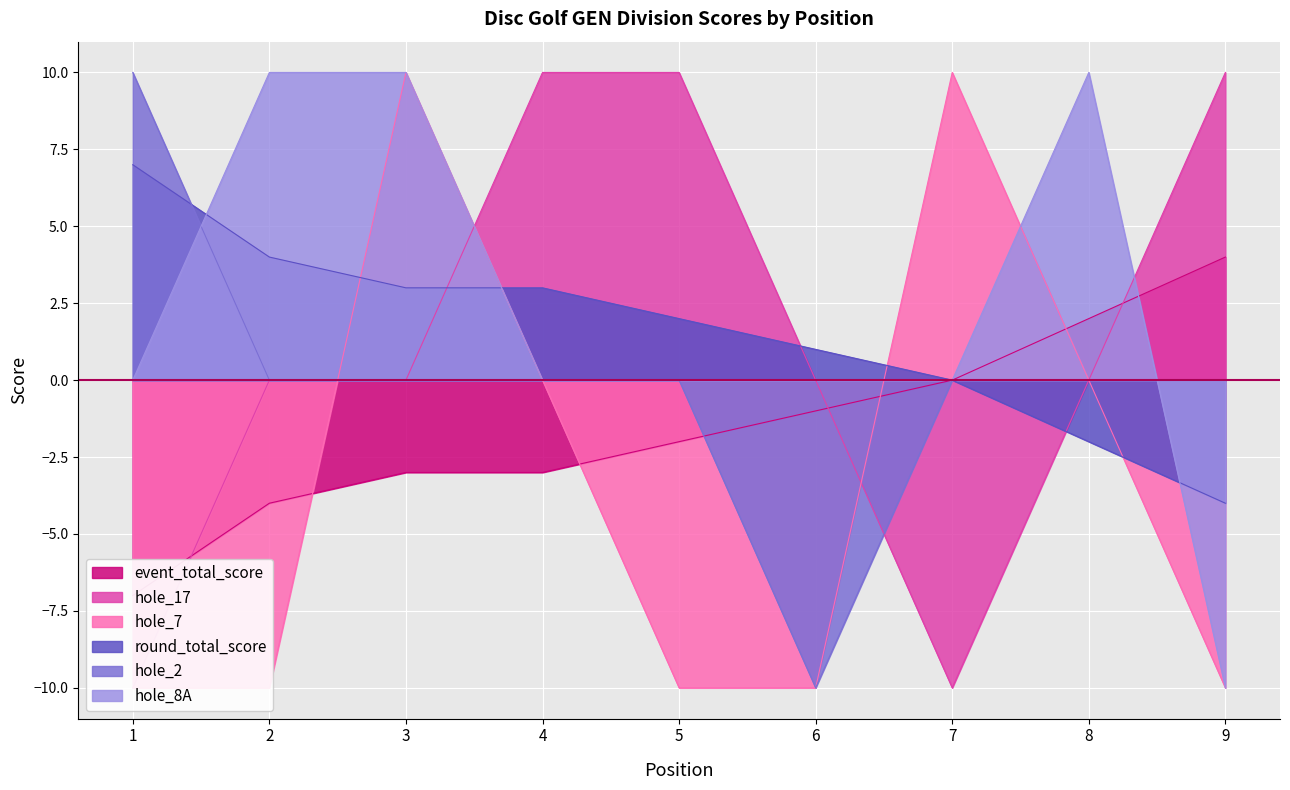

How many positive values does the hole_8A series have?

3